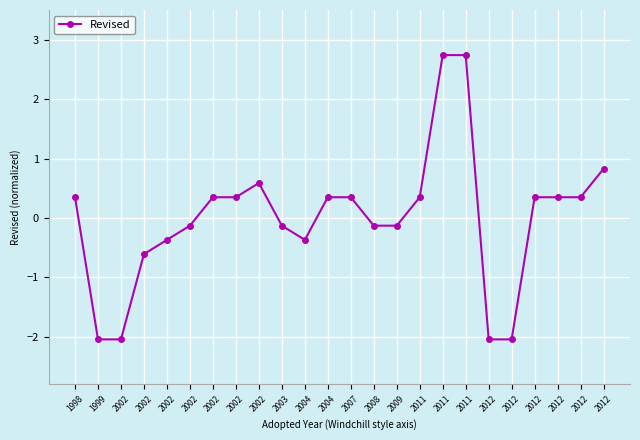

Where is the data nearest to the value 0?

2002